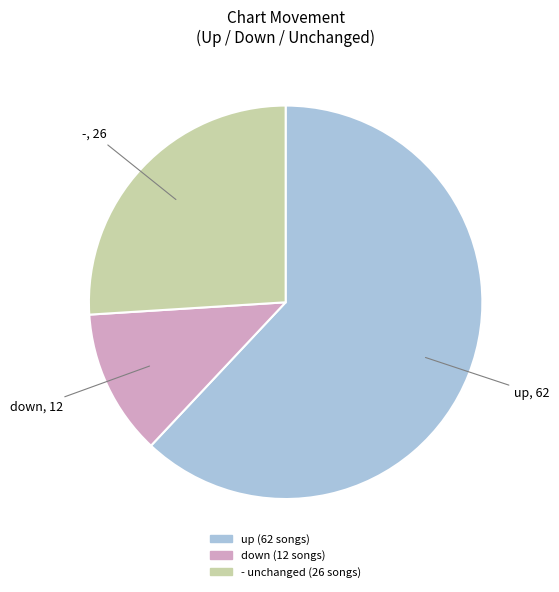

Is the sum of down and - greater than half?

No